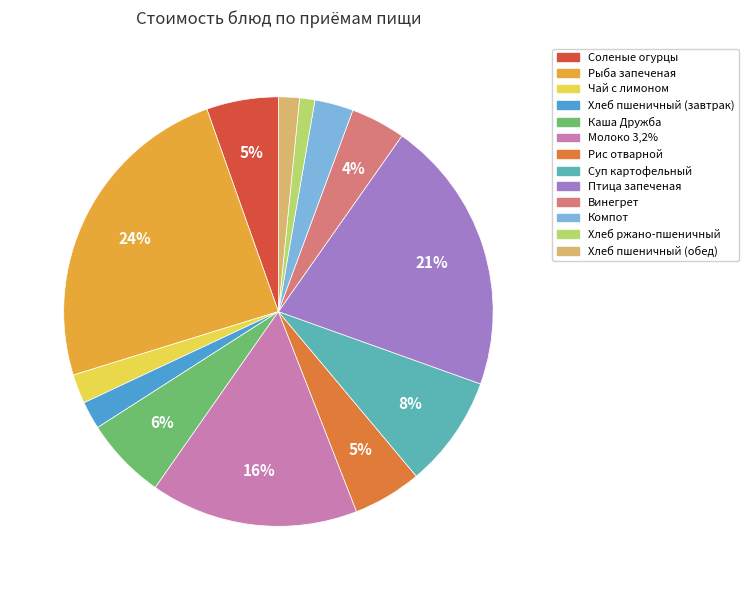

To the nearest percent, what is the combined percentage of Соленые огурцы and Хлеб пшеничный (обед)?

7%